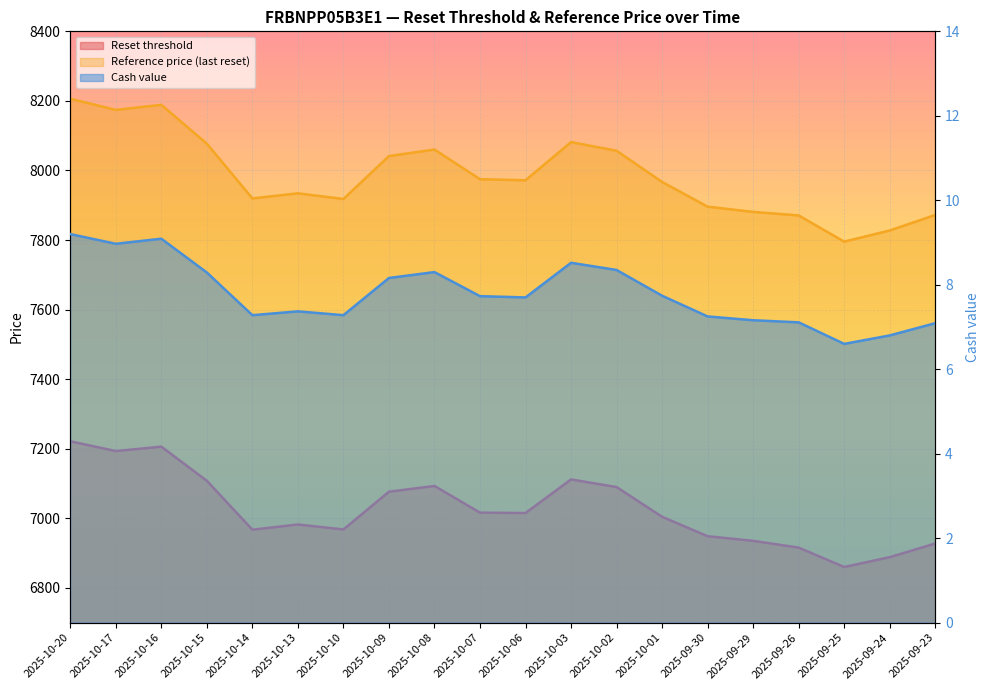

Reading right to left, what are all the values shown in this chart?

Reset threshold: 6927.4	6888.2	6860.0	6915.7	6935.2	6948.4	7004.3	7089.8	7111.8	7015.2	7016.2	7092.9	7076.4	6967.8	6982.1	6967.2	7107.8	7206.0	7193.3	7221.3
Reference price (last reset): 7872.0	7827.4	7795.4	7870.7	7880.9	7895.9	7966.9	8056.6	8081.5	7971.8	7974.9	8060.1	8041.4	7918.0	7934.3	7919.6	8077.0	8188.6	8174.2	8206.1
Cash value: 7.1	6.8	6.6	7.1	7.2	7.2	7.7	8.3	8.5	7.7	7.7	8.3	8.2	7.3	7.4	7.3	8.3	9.1	9.0	9.2